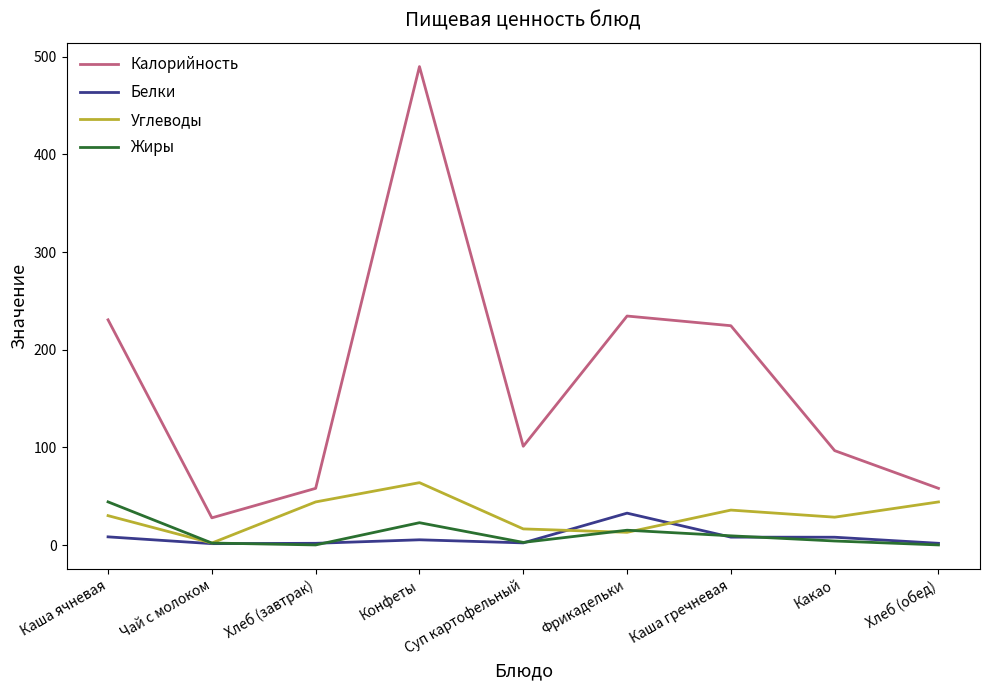

True or false: Углеводы and Калорийность cross at least once.

False